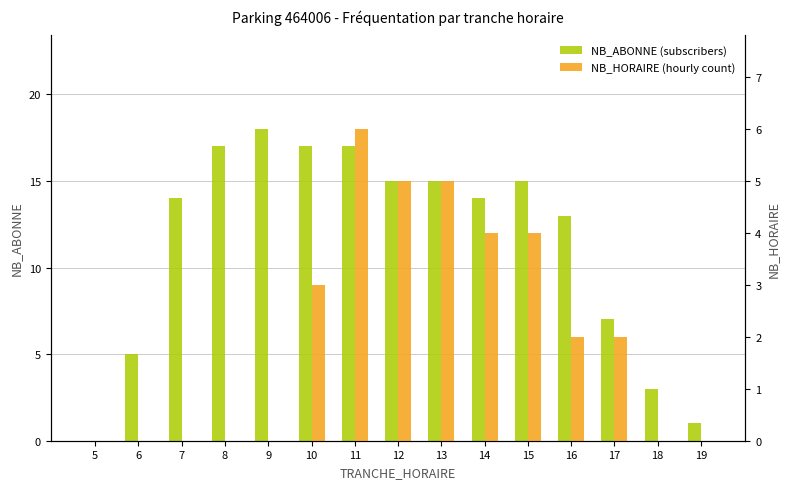

What is the spread (max minus min) of values at 16?

11